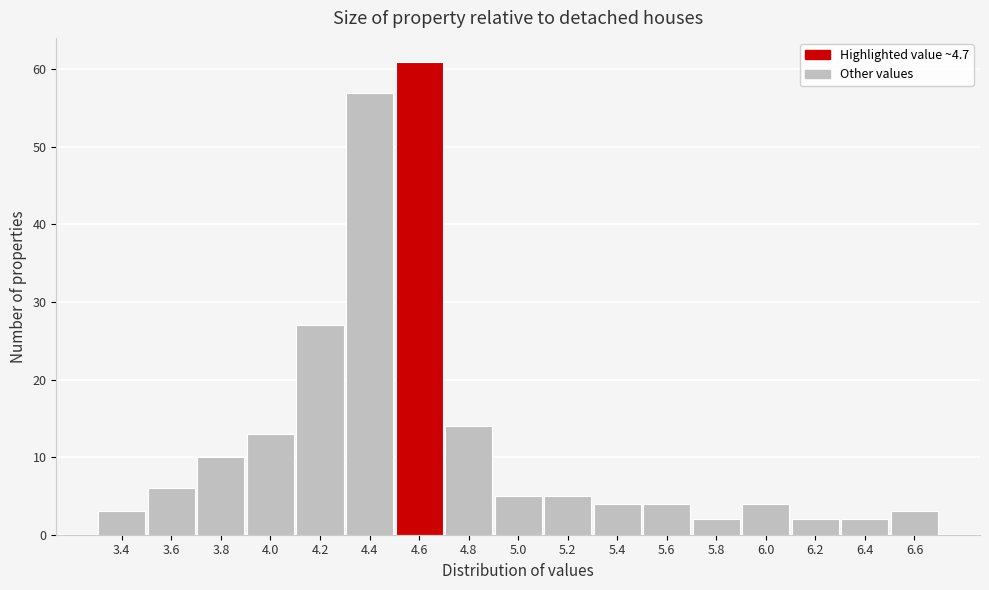

Reading right to left, what are all the values shown in this chart?

3	2	2	4	2	4	4	5	5	14	61	57	27	13	10	6	3